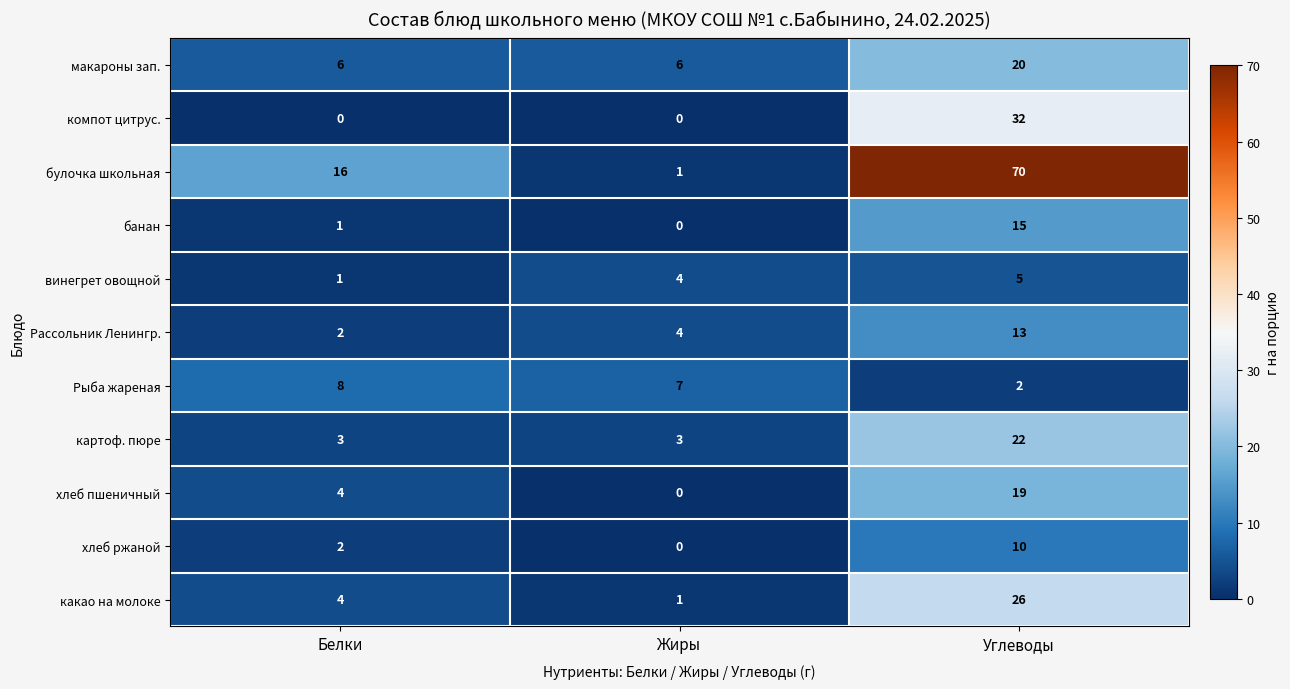

What is the greatest value displayed?

70